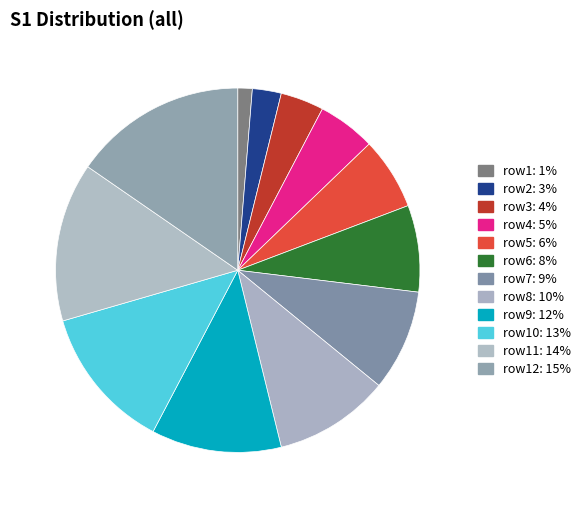

Count the number of slices in the pie.

12